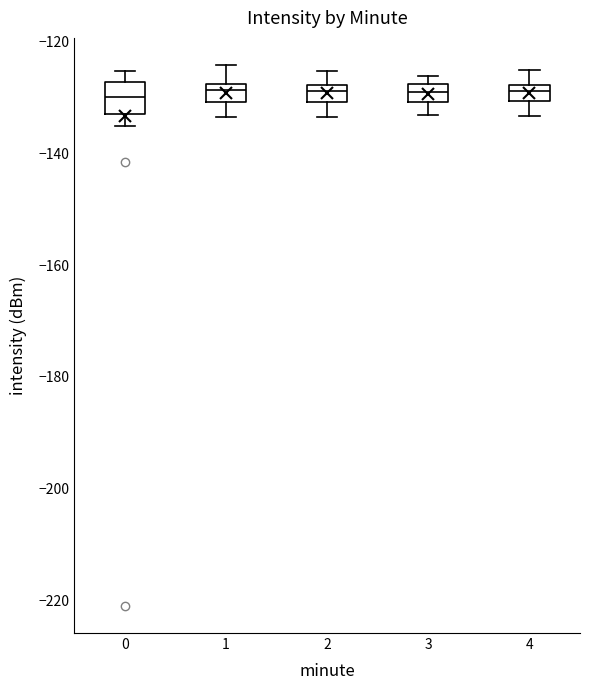

Which box is the tallest, from its lower edge to its upper edge?

0